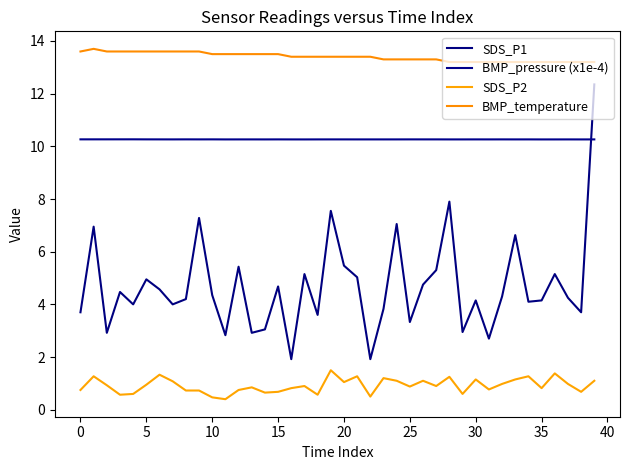

At how many categories does at least one series exceed 9?

40